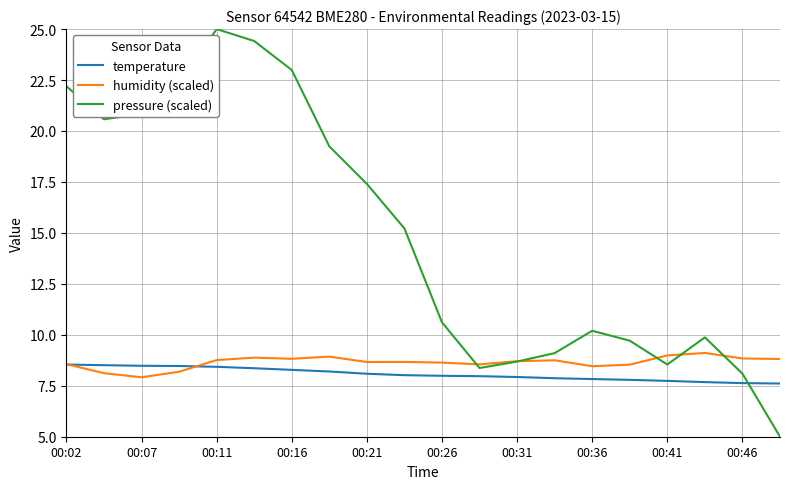

Which series has the largest total across all categories?

pressure (scaled)